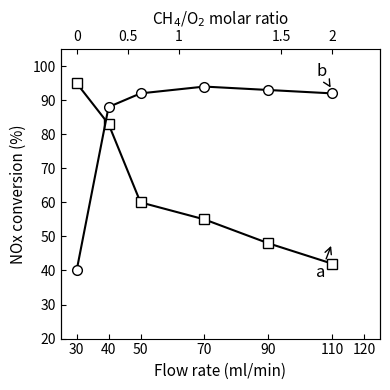

What is the value of the a point at the 2nd from the left?

83